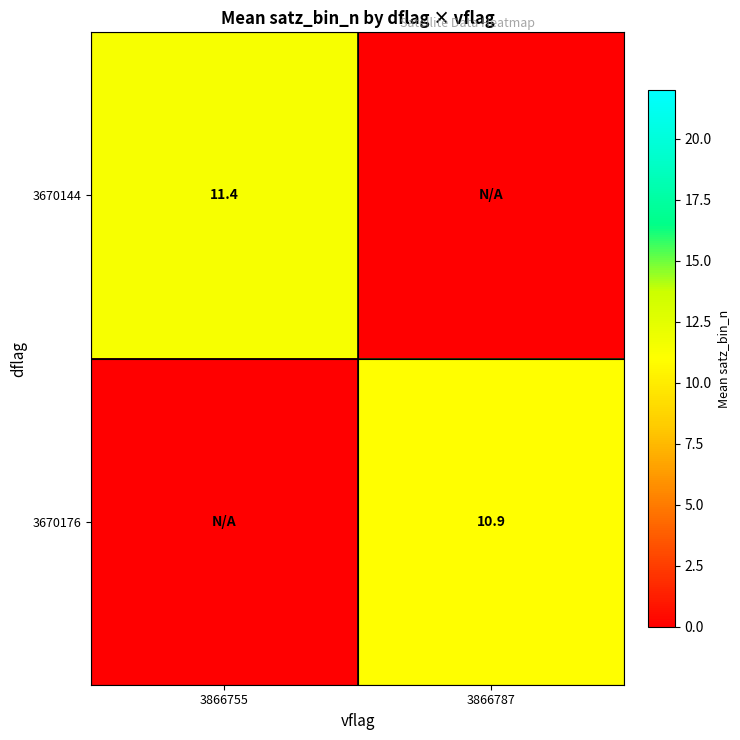

True or false: 3670176 has a value of 10.9 at 3866787.

True